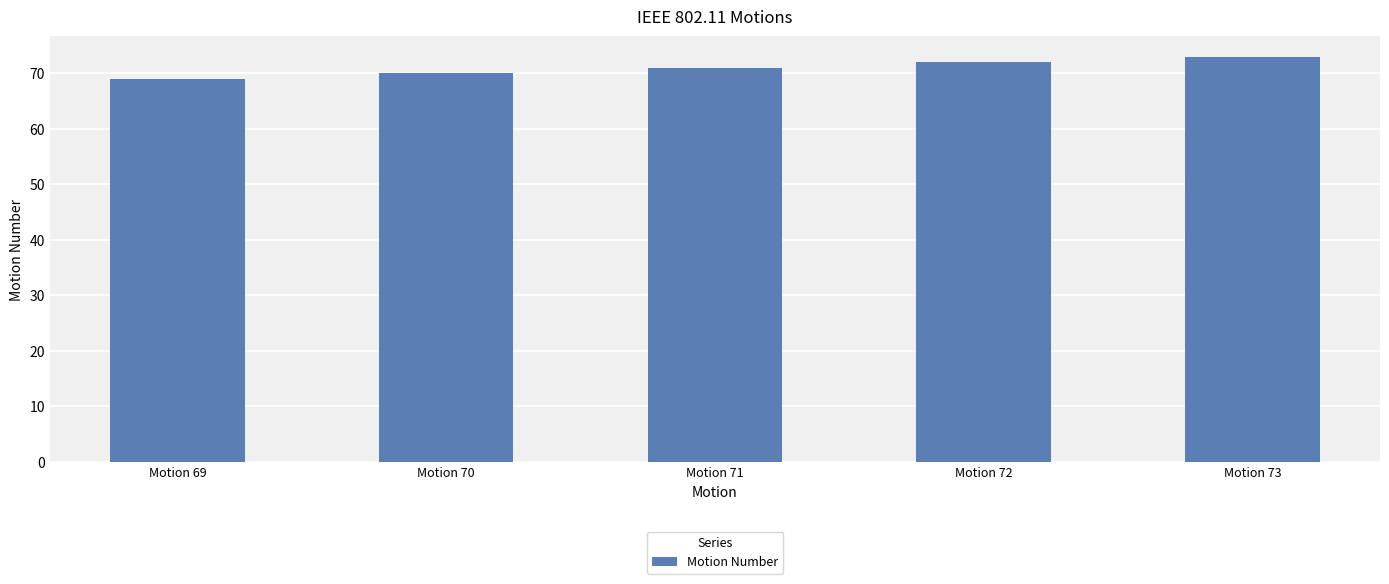

What is the sum of all values?

355